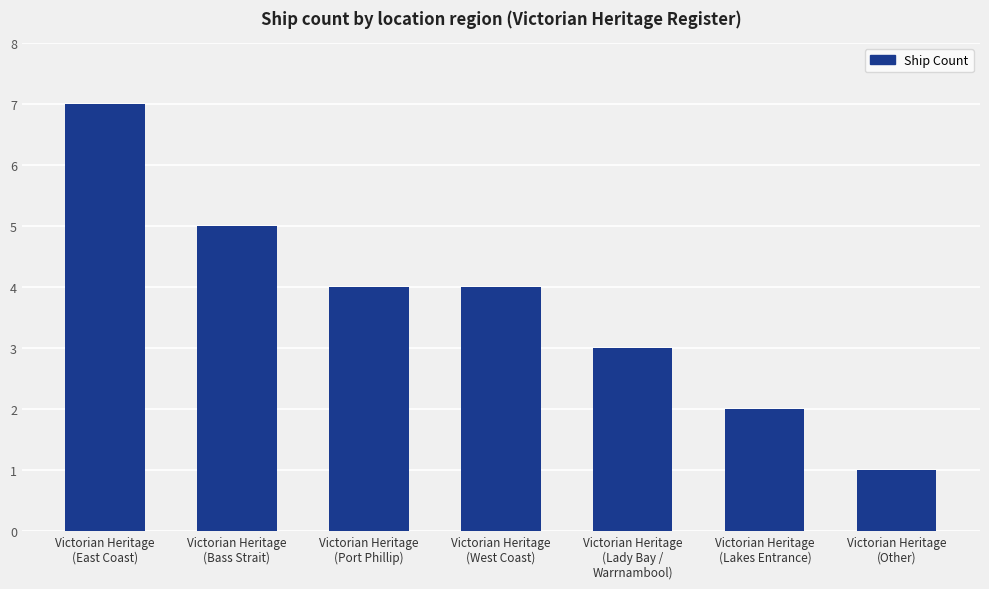

What is the maximum value shown in the chart?

7